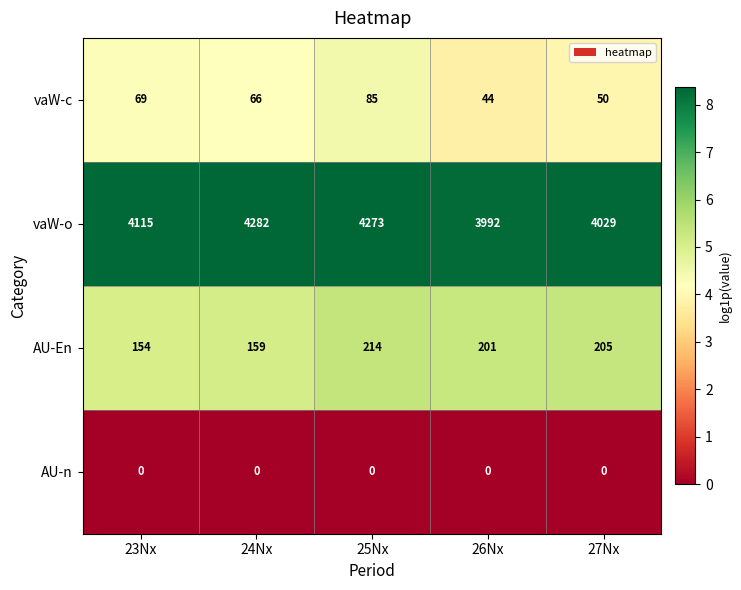

Reading left to right, transcribe all the data shown in this chart.

vaW-c: 23Nx=69	24Nx=66	25Nx=85	26Nx=44	27Nx=50
vaW-o: 23Nx=4115	24Nx=4282	25Nx=4273	26Nx=3992	27Nx=4029
AU-En: 23Nx=154	24Nx=159	25Nx=214	26Nx=201	27Nx=205
AU-n: 23Nx=0	24Nx=0	25Nx=0	26Nx=0	27Nx=0